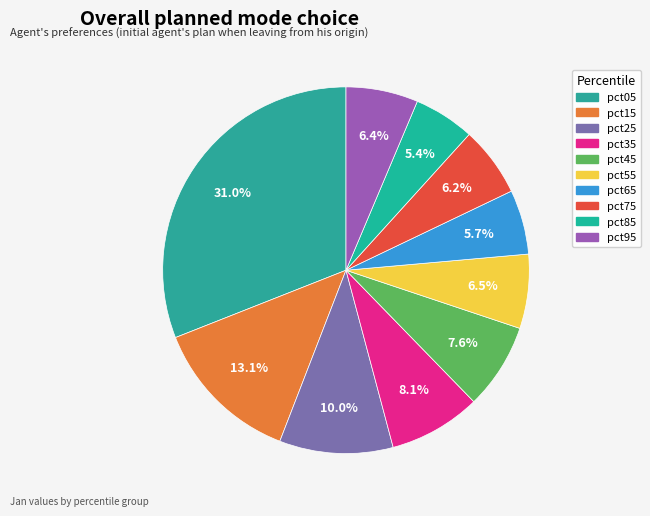

How many segments does this pie chart have?

10